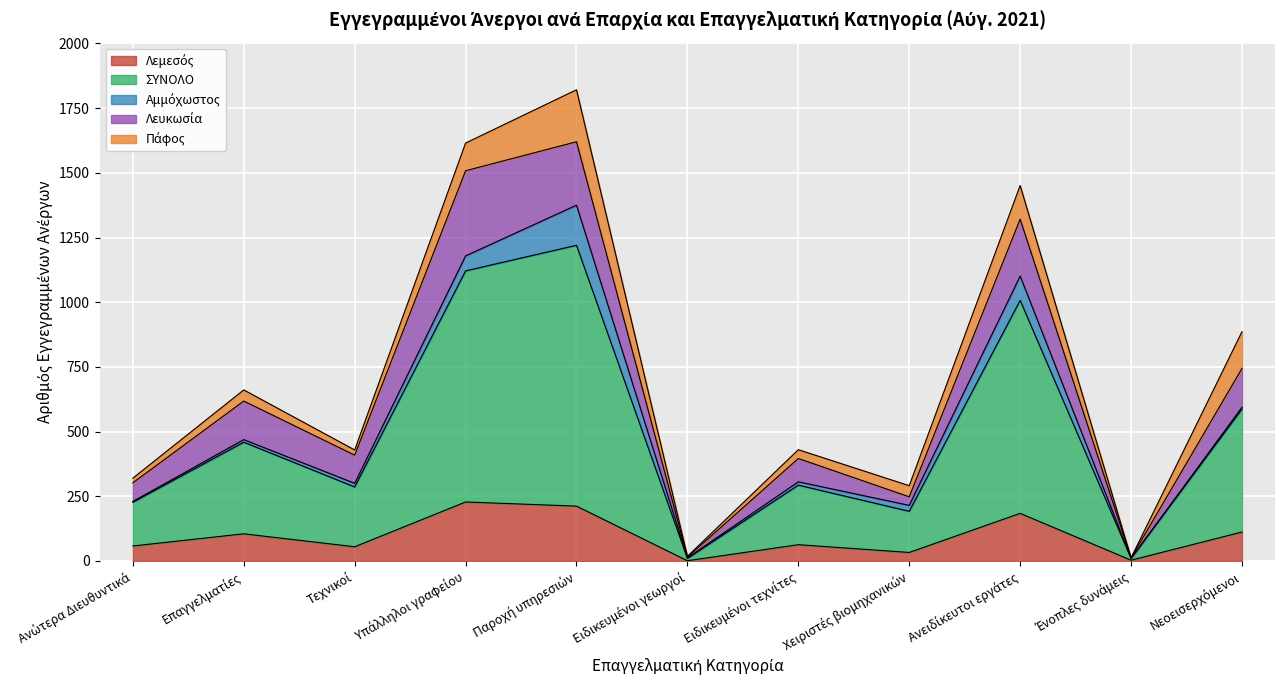

What position from the right is Ειδικευμένοι τεχνίτες?

5